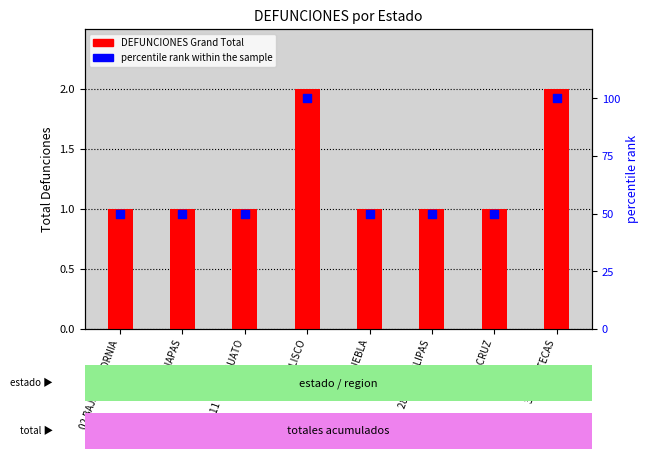

What are all the series names shown in the legend?

DEFUNCIONES Grand Total, percentile rank within the sample